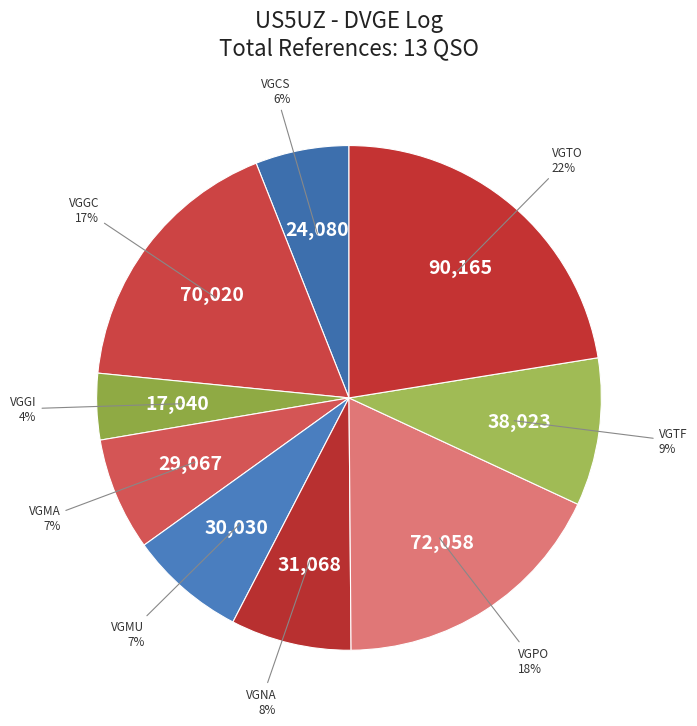

Count the number of slices in the pie.

9